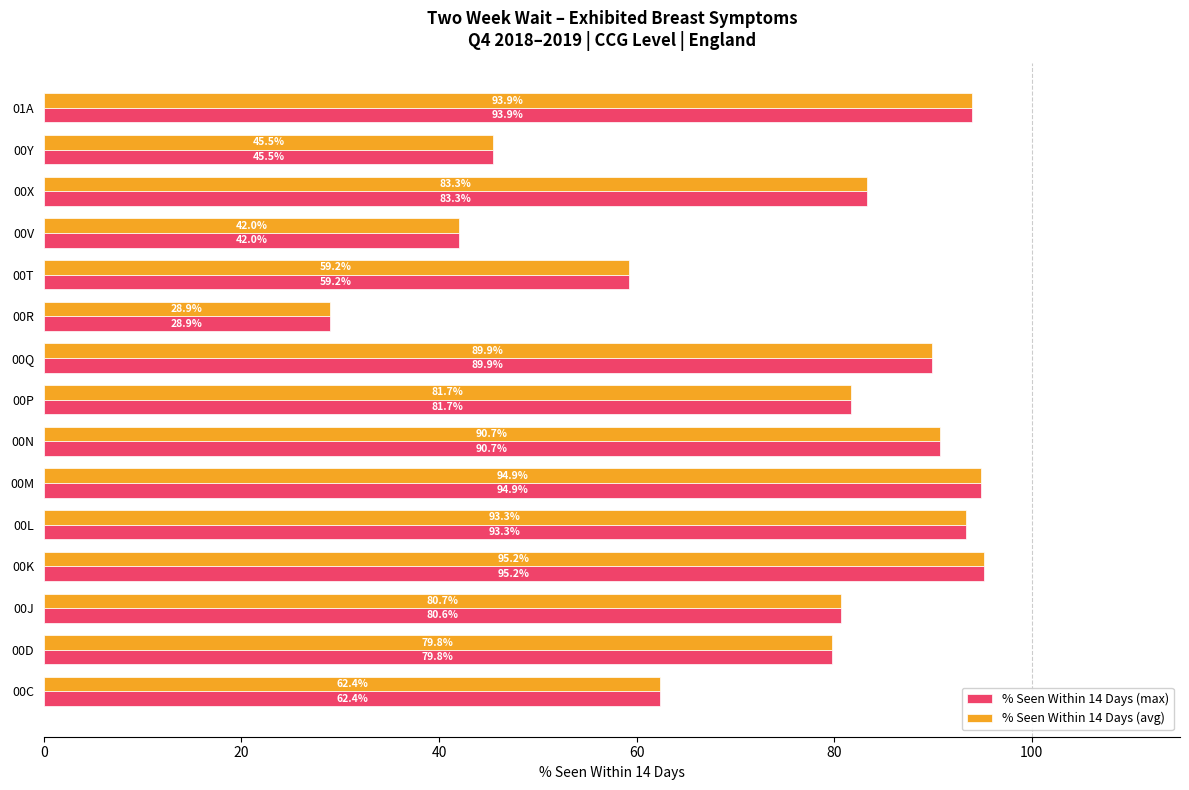

At how many categories does at least one series exceed 57?

12